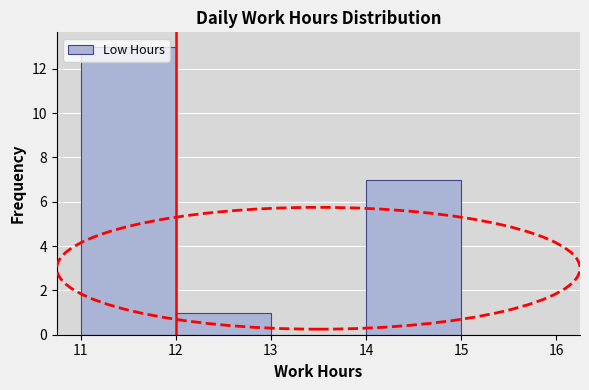

Reading left to right, transcribe this chart: for each bar, give the range it covers on the x-axis and its height. The values are not printed on the chart, so give them approximately, as read against the axis.

11 to 12: 13
12 to 13: 1
13 to 14: 0
14 to 15: 7
15 to 16: 0